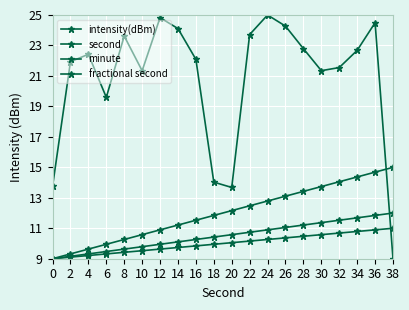

What is the value of the minute point at the 20th from the left?

12.0